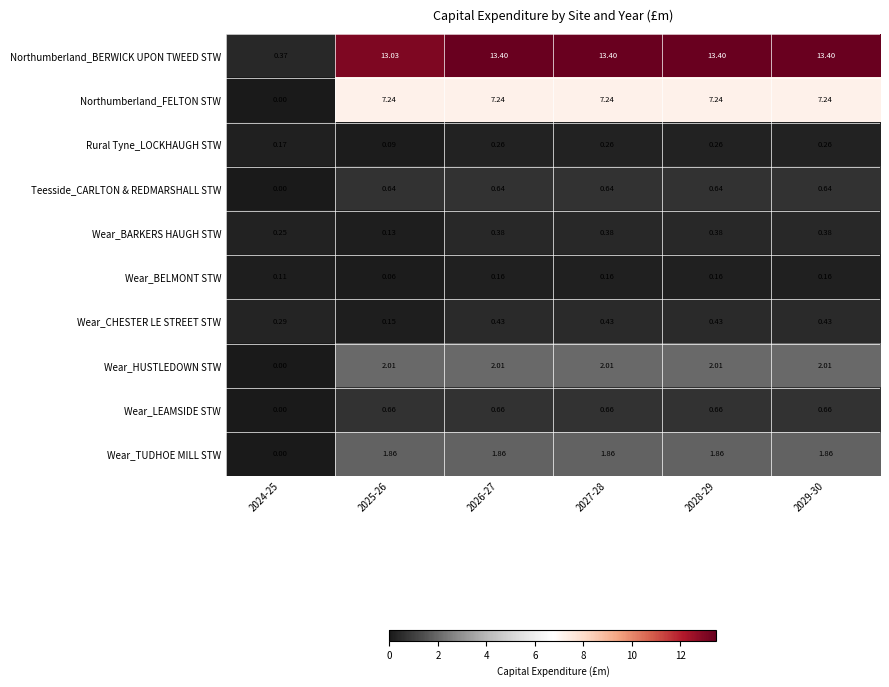

At 2026-27, list the series in order from largest to smallest.

Northumberland_BERWICK UPON TWEED STW, Northumberland_FELTON STW, Wear_HUSTLEDOWN STW, Wear_TUDHOE MILL STW, Wear_LEAMSIDE STW, Teesside_CARLTON & REDMARSHALL STW, Wear_CHESTER LE STREET STW, Wear_BARKERS HAUGH STW, Rural Tyne_LOCKHAUGH STW, Wear_BELMONT STW